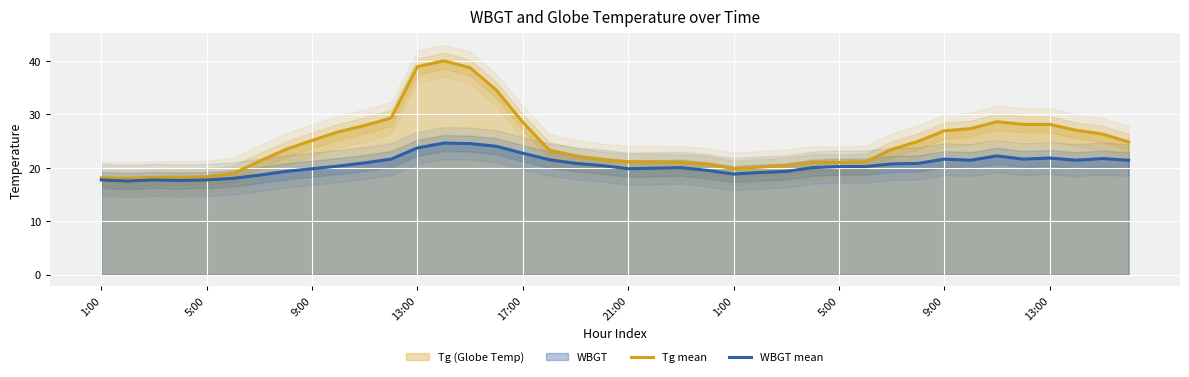

How many interior local peaks does the WBGT mean series have?

7